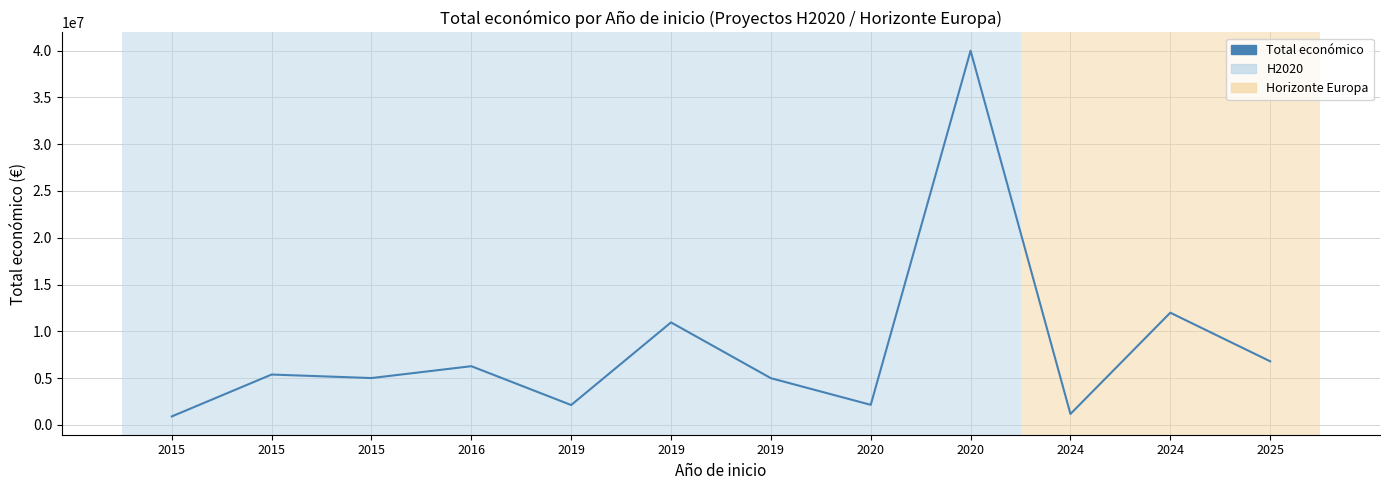

What is the difference between the values at 2019 and 2020?

37884459